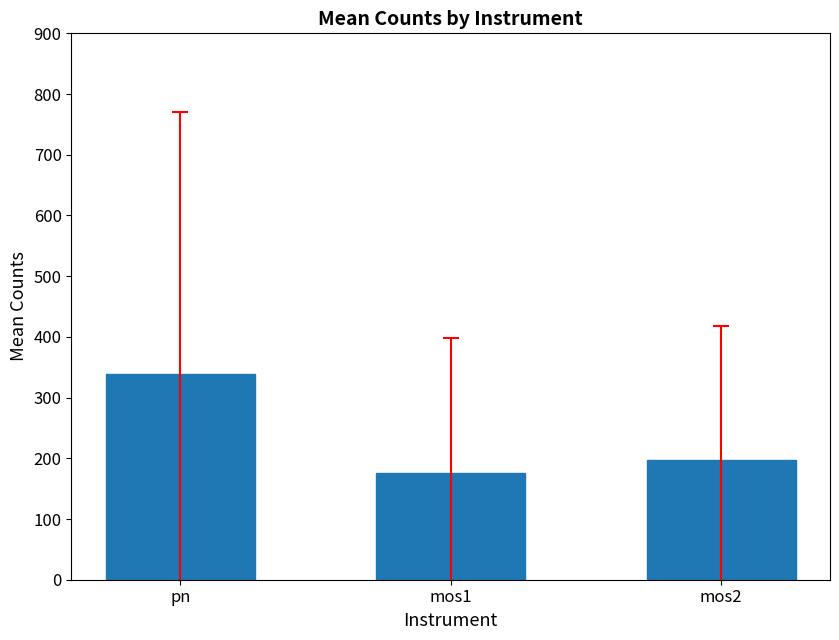

Rank the categories by value from highest to lowest.

pn, mos2, mos1